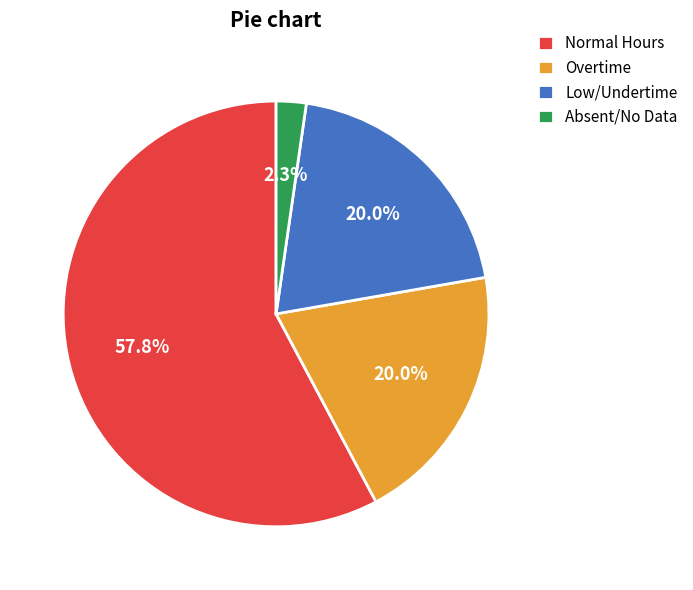

Is there any slice that represents more than half of the pie?

Yes